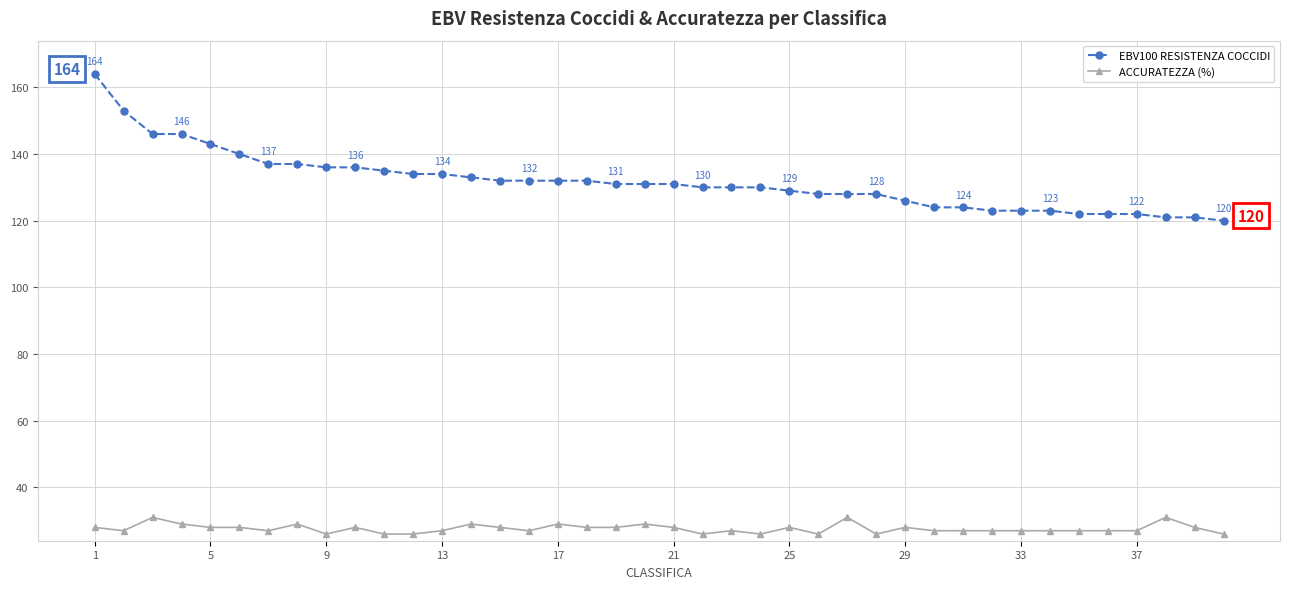

What is the difference between the maximum and second lowest values in the ACCURATEZZA (%) series?

5